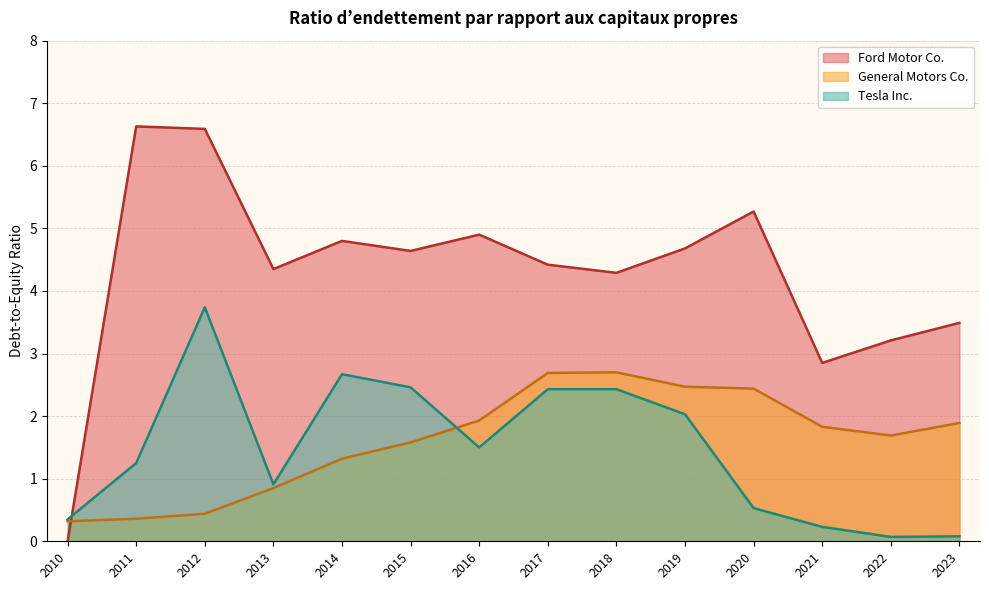

What is the total value across all series at 2014?

8.8